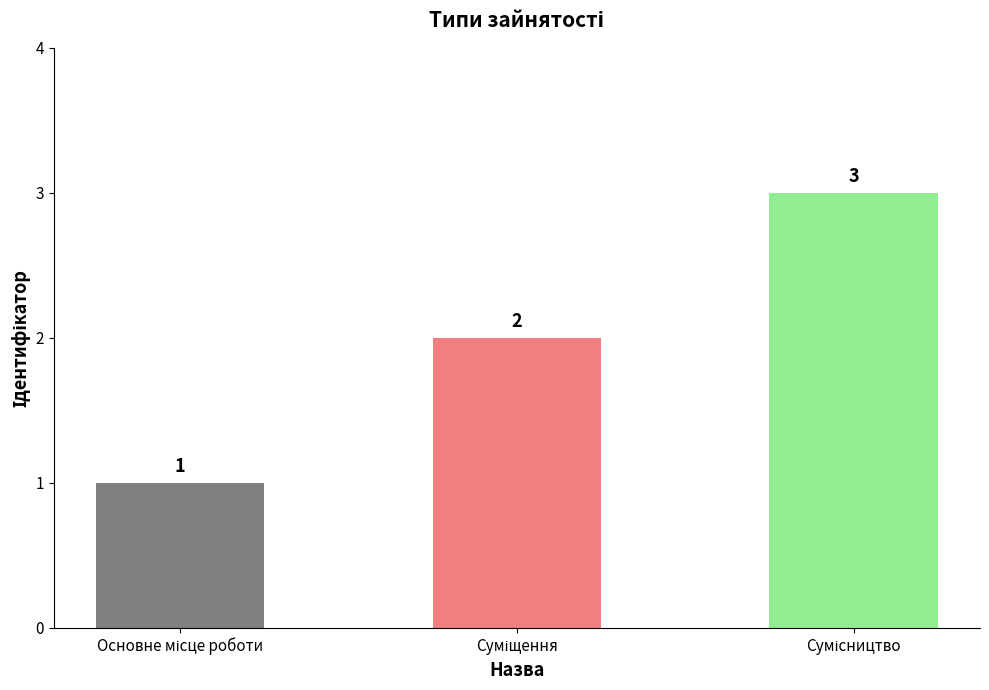

What is the value of the 2nd bar from the left?

2